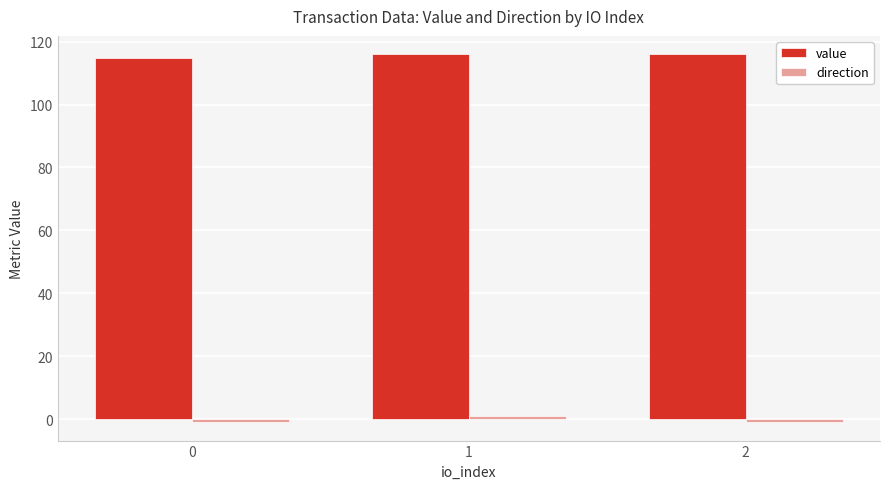

True or false: value has a value of 114.9 at 0.

True